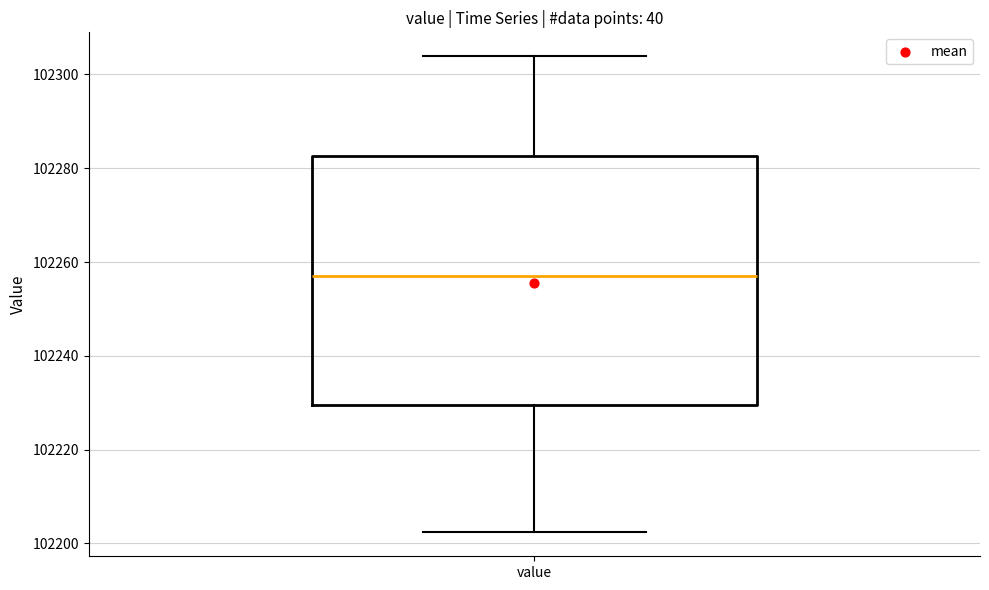

Transcribe this box plot: give where the median line is, the range the box spans, and where the two whiskers end, as read against the y-axis. The values are not printed on the chart, so give them approximately, as read against the axis.

median 102258, box 102230 to 102282, whiskers 102202 to 102304